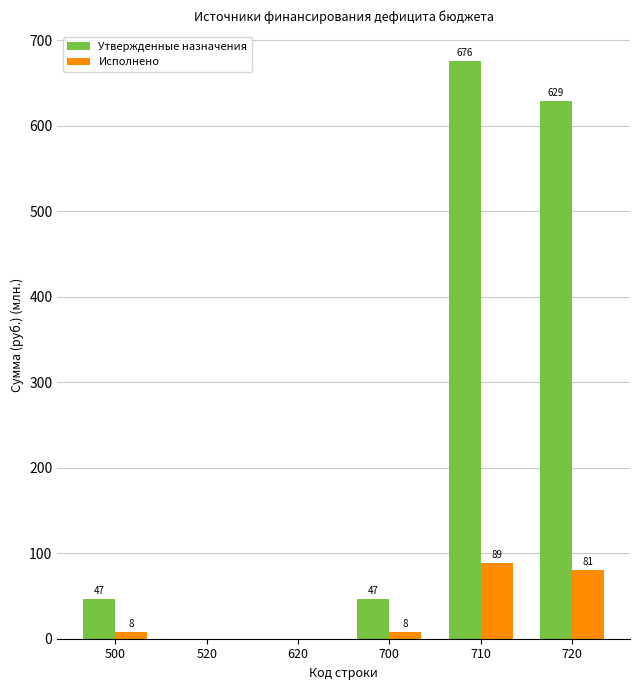

What is the difference between the Утвержденные назначения values at 620 and 710?

676.1